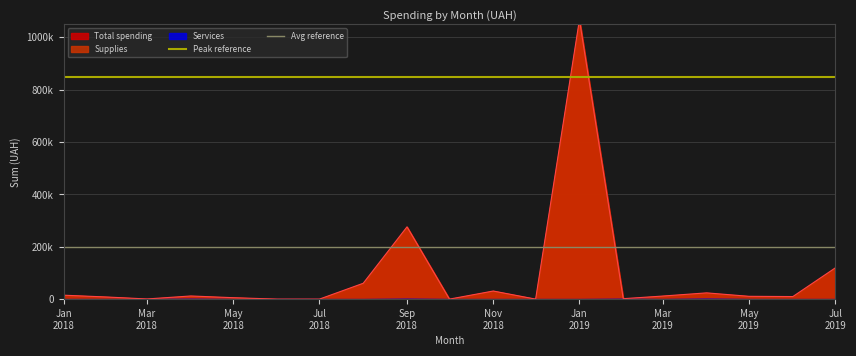

The Peak reference series shows 850000 at May 2019. True or false?

True